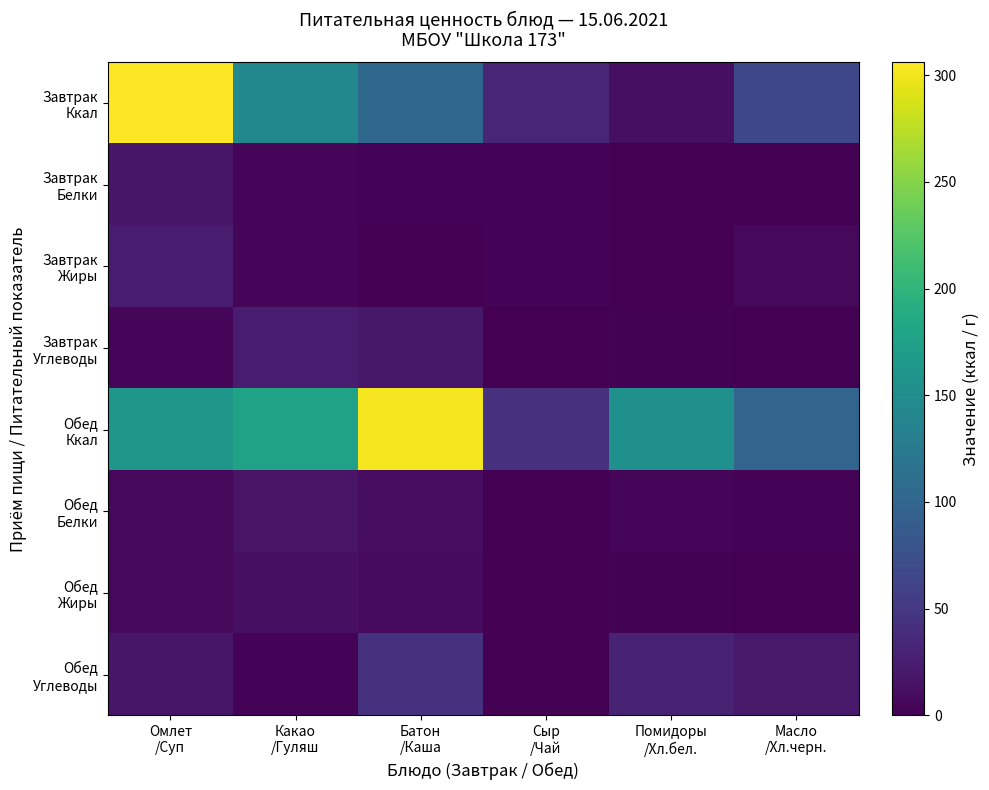

What is the spread (max minus min) of values at Масло
/Хл.черн.?

100